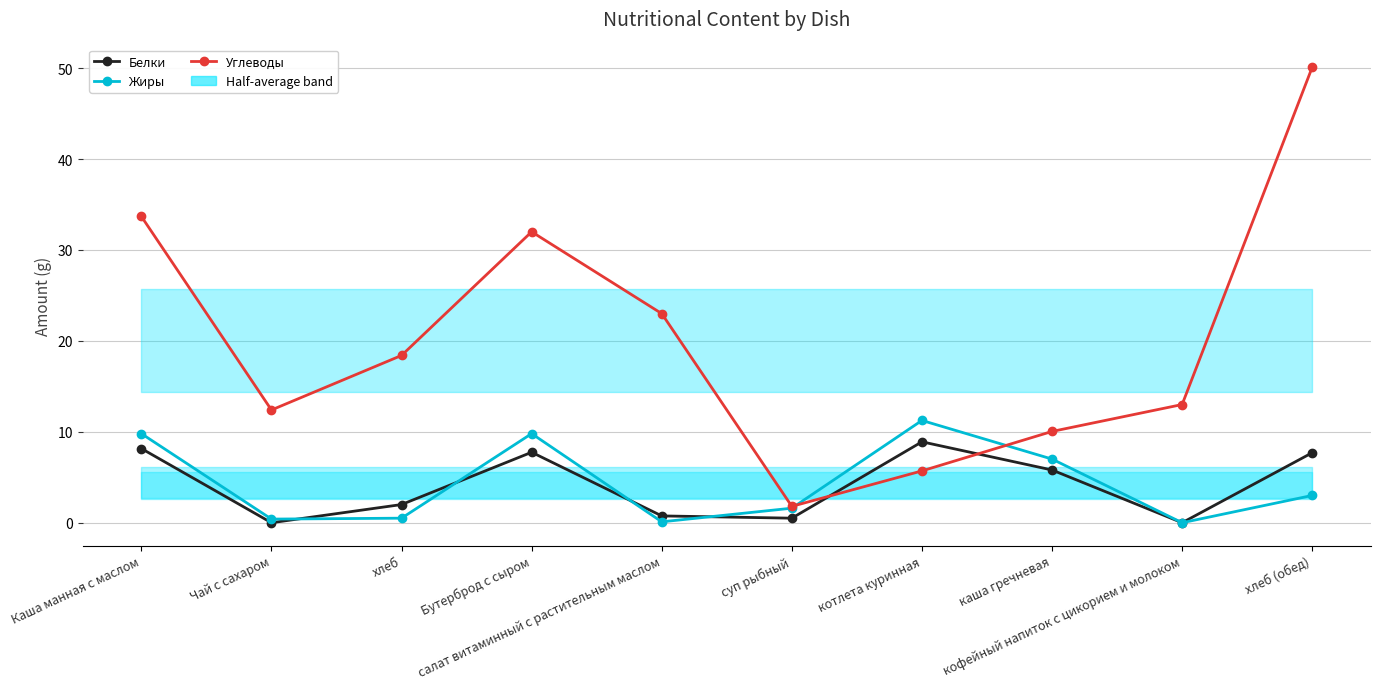

Reading right to left, extract all data points from this chart.

Белки: хлеб (обед)=7.7	кофейный напиток с цикорием и молоком=0.0	каша гречневая=5.8	котлета куринная=8.9	суп рыбный=0.5	салат витаминный с растительным маслом=0.8	Бутерброд с сыром=7.8	хлеб=2.0	Чай с сахаром=0.0	Каша манная с маслом=8.2
Жиры: хлеб (обед)=3.0	кофейный напиток с цикорием и молоком=0.0	каша гречневая=7.0	котлета куринная=11.2	суп рыбный=1.6	салат витаминный с растительным маслом=0.1	Бутерброд с сыром=9.8	хлеб=0.5	Чай с сахаром=0.4	Каша манная с маслом=9.8
Углеводы: хлеб (обед)=50.1	кофейный напиток с цикорием и молоком=13.0	каша гречневая=10.0	котлета куринная=5.7	суп рыбный=1.8	салат витаминный с растительным маслом=23.0	Бутерброд с сыром=32.0	хлеб=18.4	Чай с сахаром=12.4	Каша манная с маслом=33.7